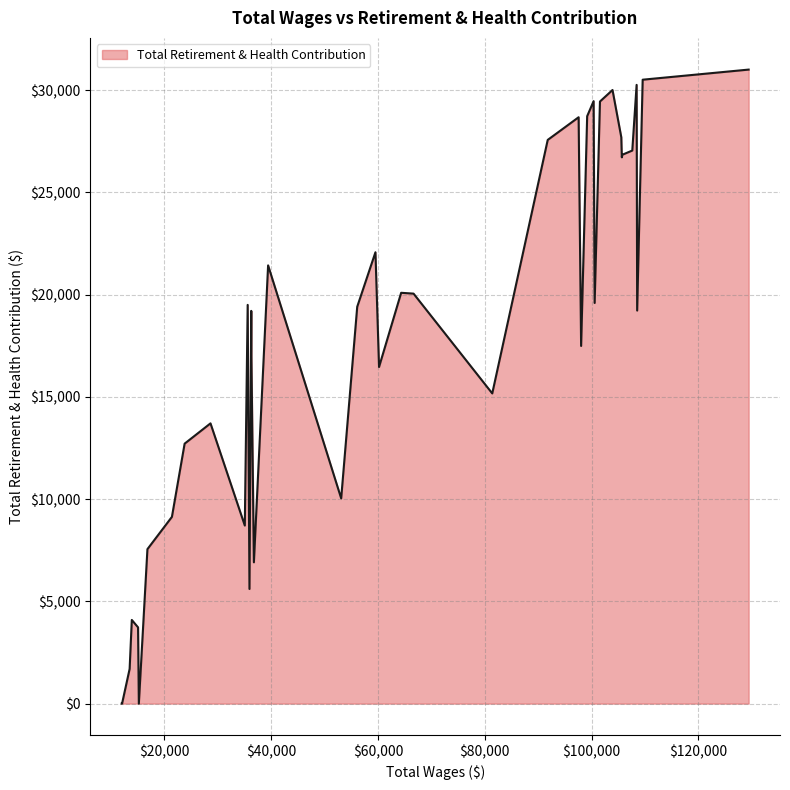

What is the difference between the maximum and minimum values?

31002